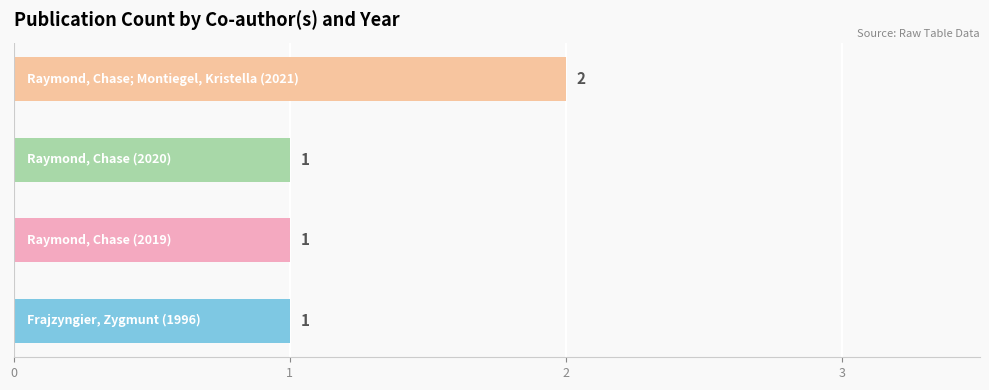

How many values are between 1 and 2?

4